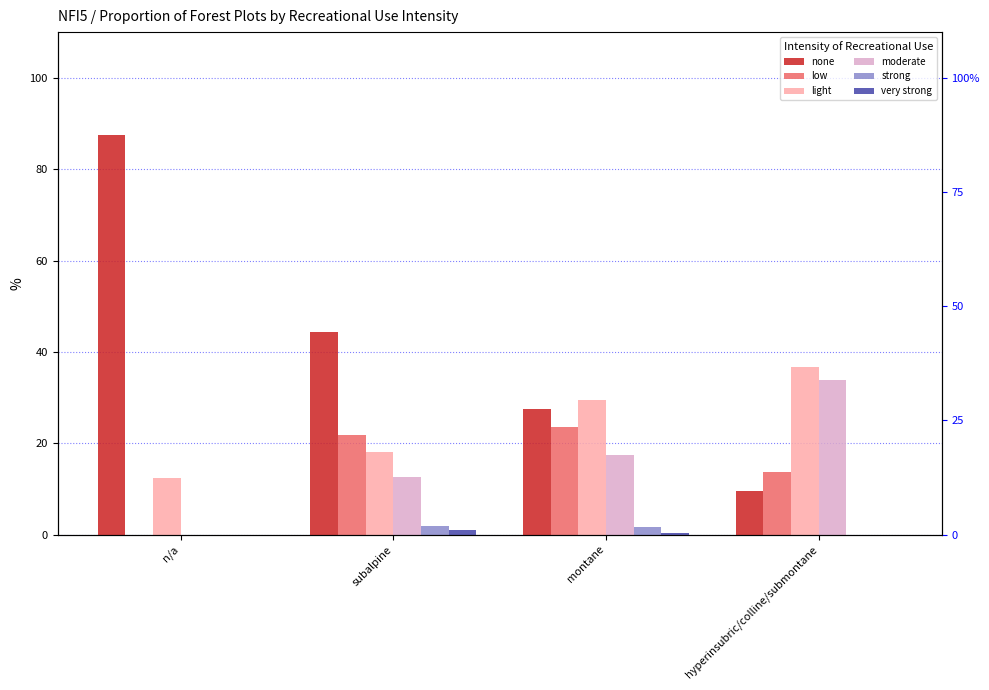

How many values in the none series are below 44?

2